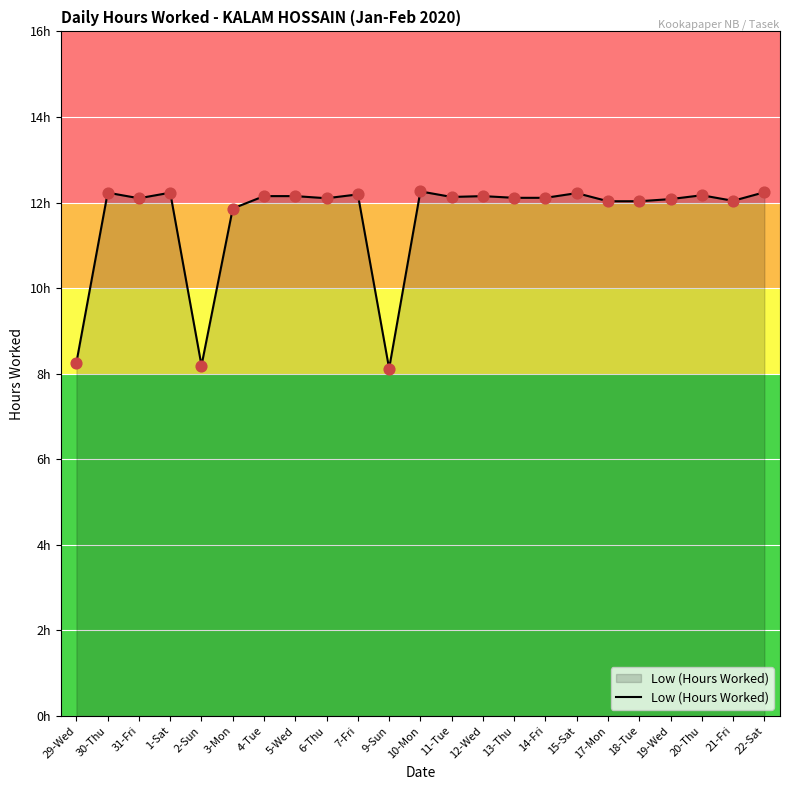

Which has a higher value, 11-Tue or 18-Tue?

11-Tue